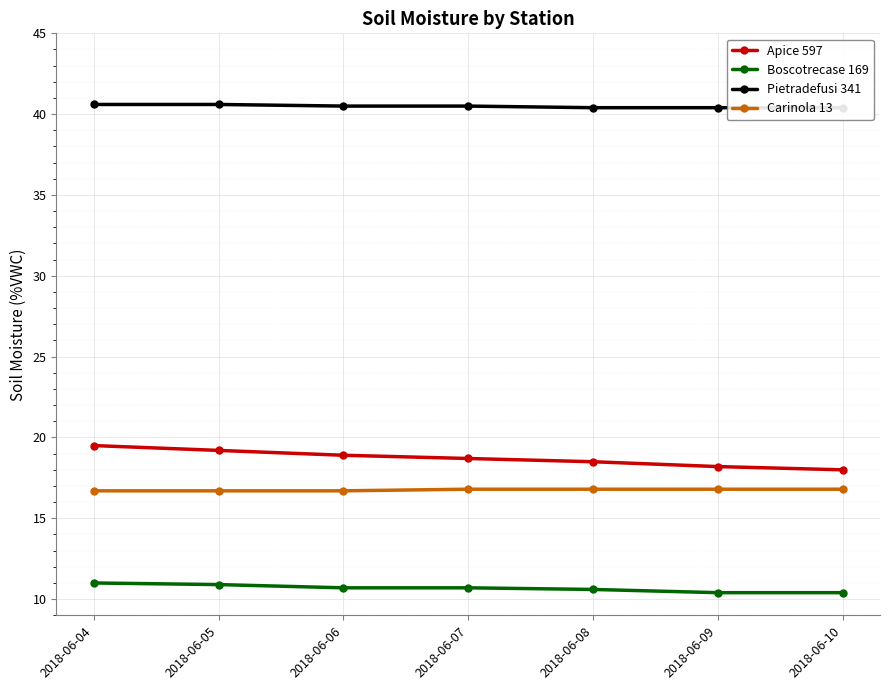

Reading left to right, transcribe all the data shown in this chart.

Apice 597: 2018-06-04=19.5	2018-06-05=19.2	2018-06-06=18.9	2018-06-07=18.7	2018-06-08=18.5	2018-06-09=18.2	2018-06-10=18.0
Boscotrecase 169: 2018-06-04=11.0	2018-06-05=10.9	2018-06-06=10.7	2018-06-07=10.7	2018-06-08=10.6	2018-06-09=10.4	2018-06-10=10.4
Pietradefusi 341: 2018-06-04=40.6	2018-06-05=40.6	2018-06-06=40.5	2018-06-07=40.5	2018-06-08=40.4	2018-06-09=40.4	2018-06-10=40.4
Carinola 13: 2018-06-04=16.7	2018-06-05=16.7	2018-06-06=16.7	2018-06-07=16.8	2018-06-08=16.8	2018-06-09=16.8	2018-06-10=16.8